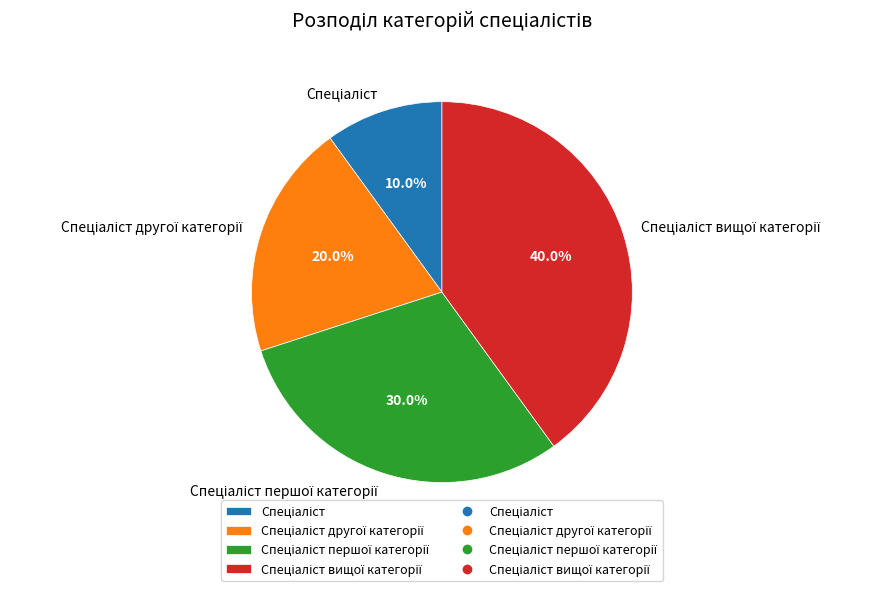

Is there any slice that represents more than half of the pie?

No